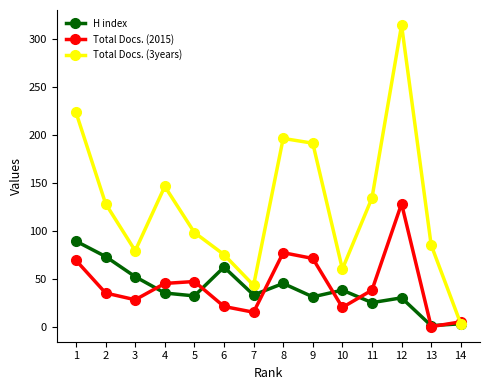

True or false: H index has more than 1 interior local peaks.

True